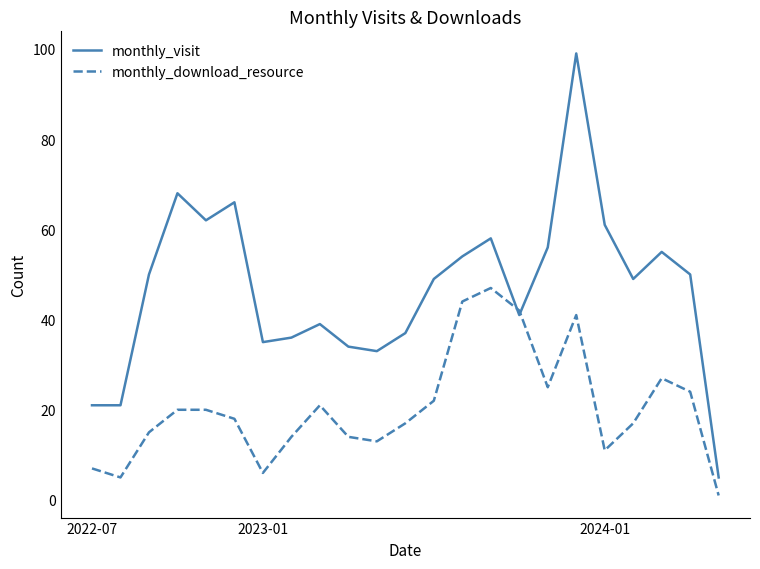

Which series has the largest total across all categories?

monthly_visit